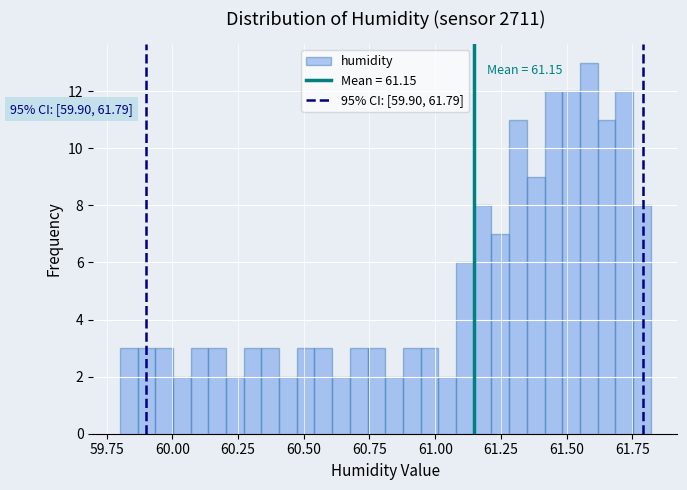

Read against the x-axis, roughly where is the centre of the tallest bar?

61.60